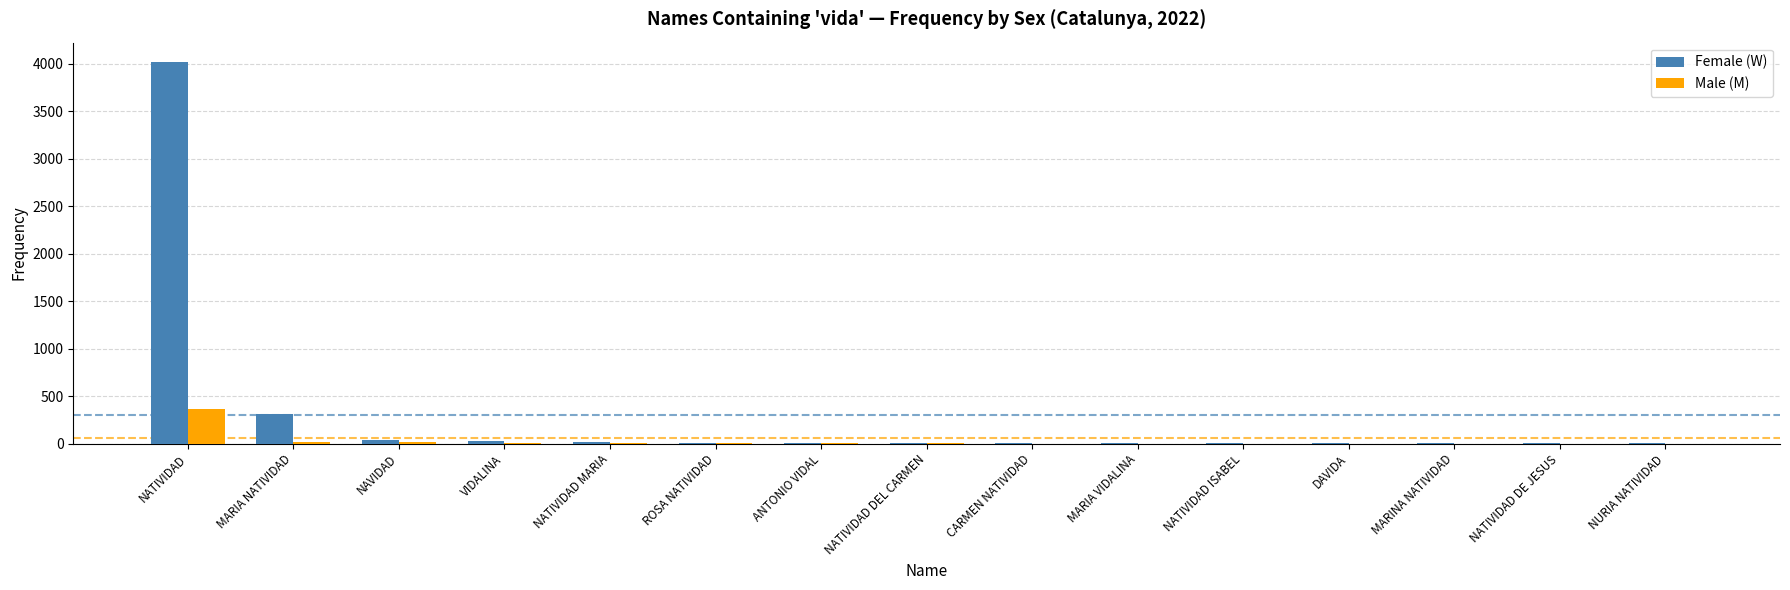

Which series changed the most between NATIVIDAD and NATIVIDAD DEL CARMEN?

Female (W)